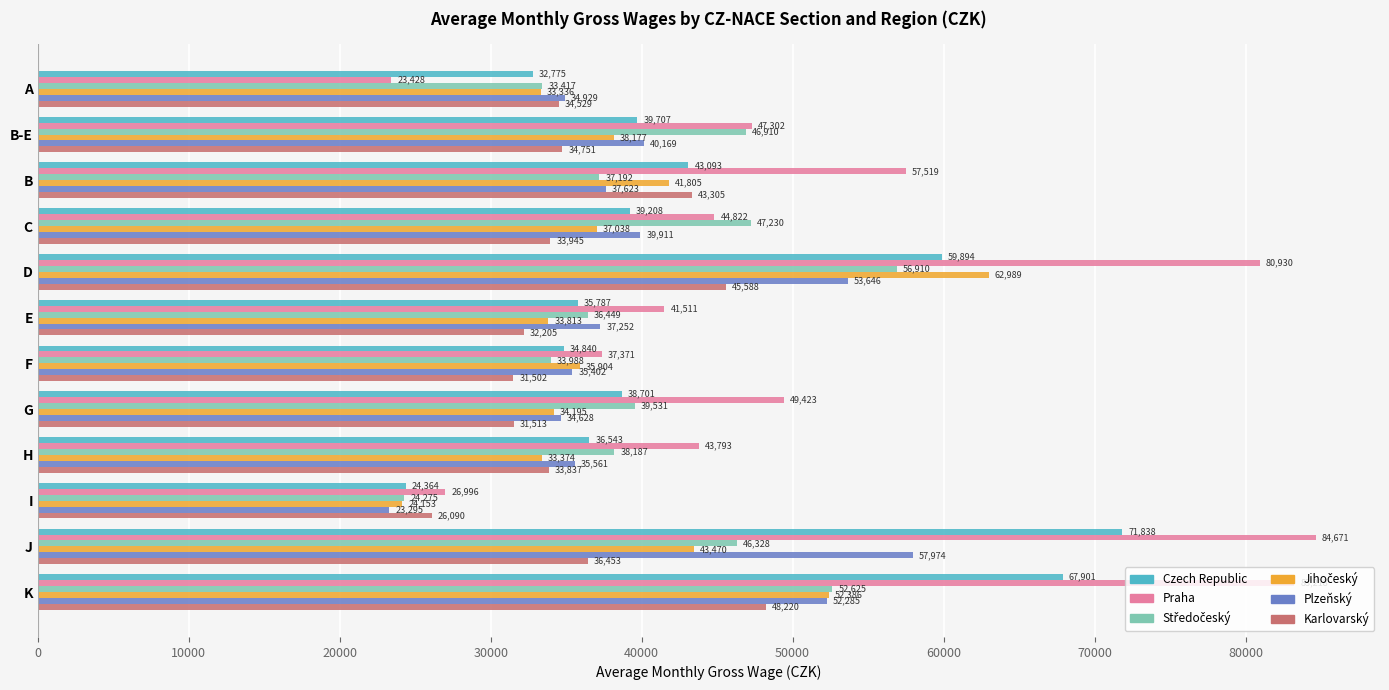

Which series has the widest spread of values?

Praha